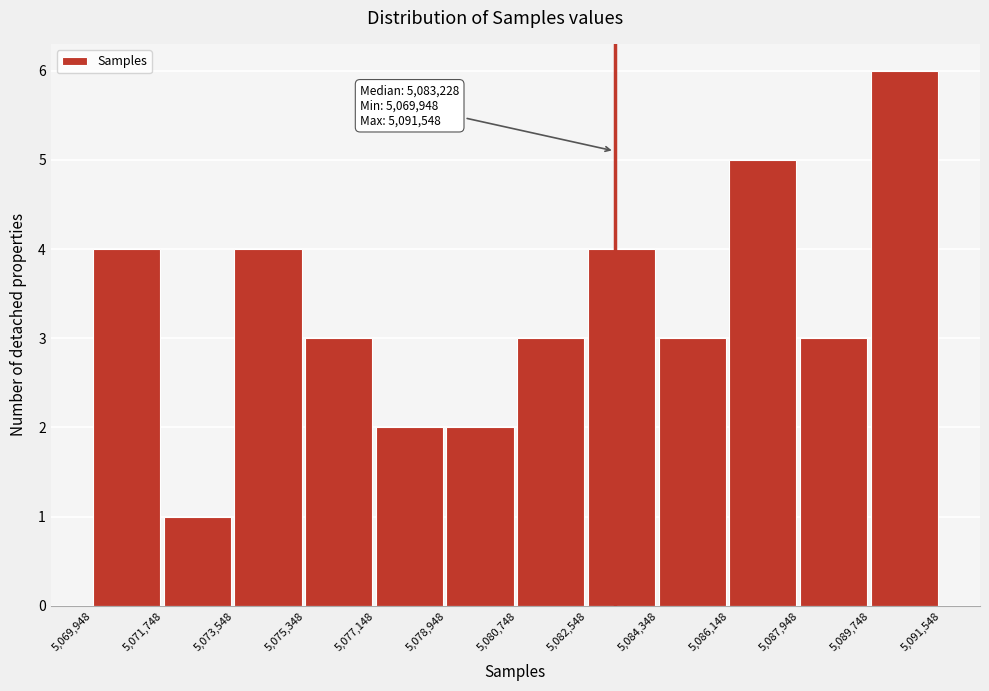

Which range on the x-axis has the tallest bar?

5,089,748 to 5,091,548